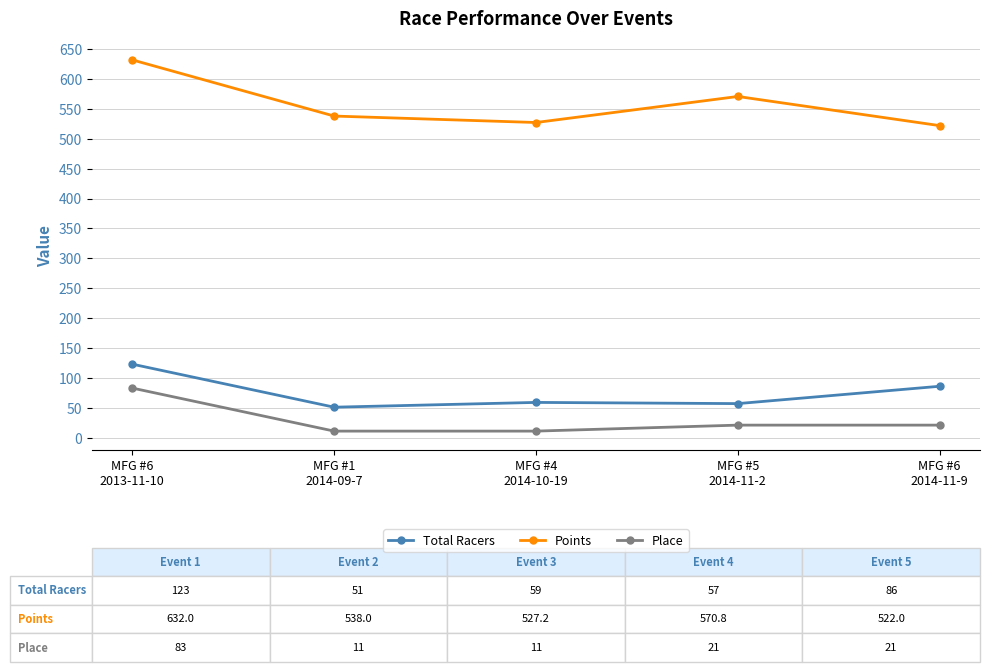

List the series in order of their peak value, highest first.

Points, Total Racers, Place